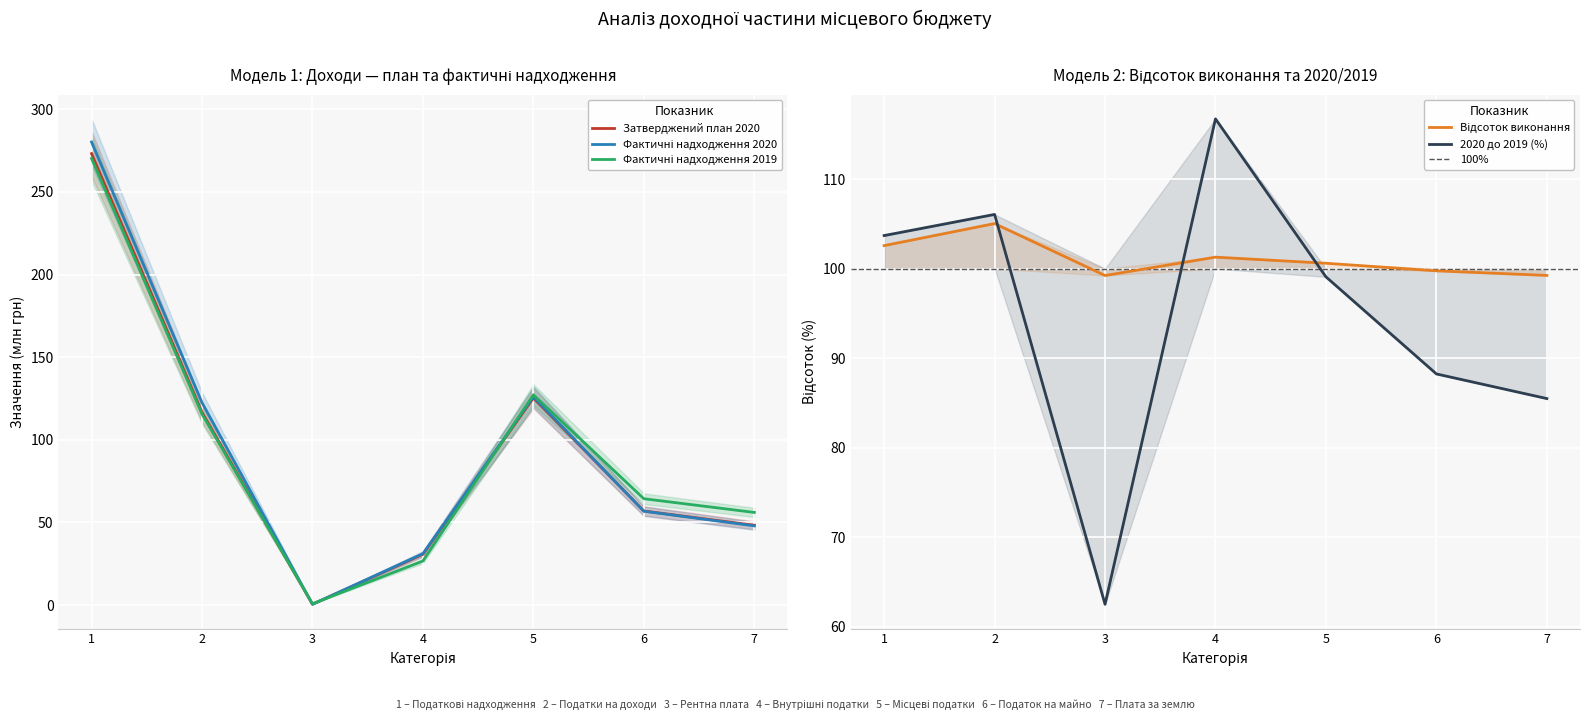

How many lines are shown in the chart?

5